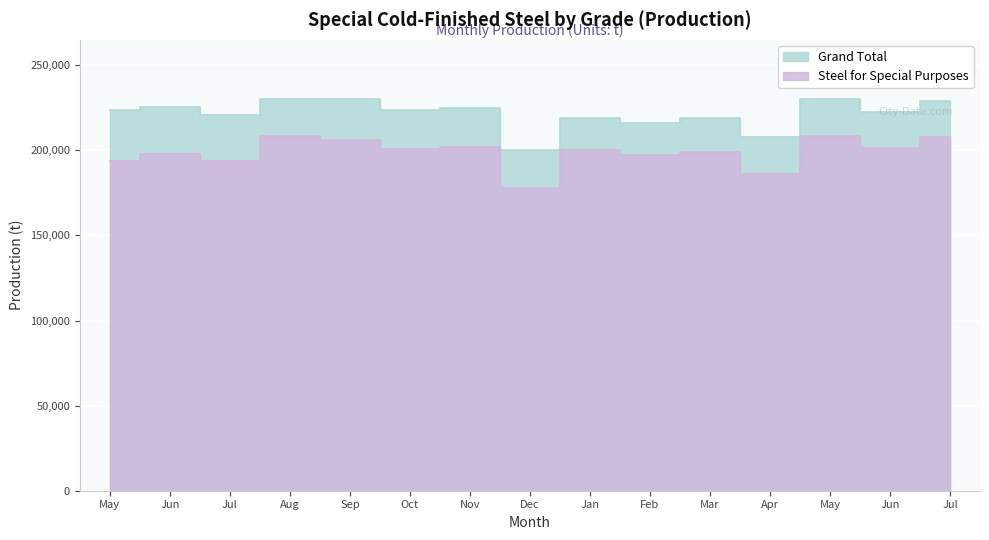

Reading left to right, what are all the values shown in this chart?

Grand Total: 223943	225713	220632	229910	229960	224007	225148	200499	219163	215905	218785	207581	230393	222657	228733
Steel for Special Purposes: 193641	198026	193918	208245	206223	200749	202211	177659	200415	197053	199069	186318	208577	201137	207713